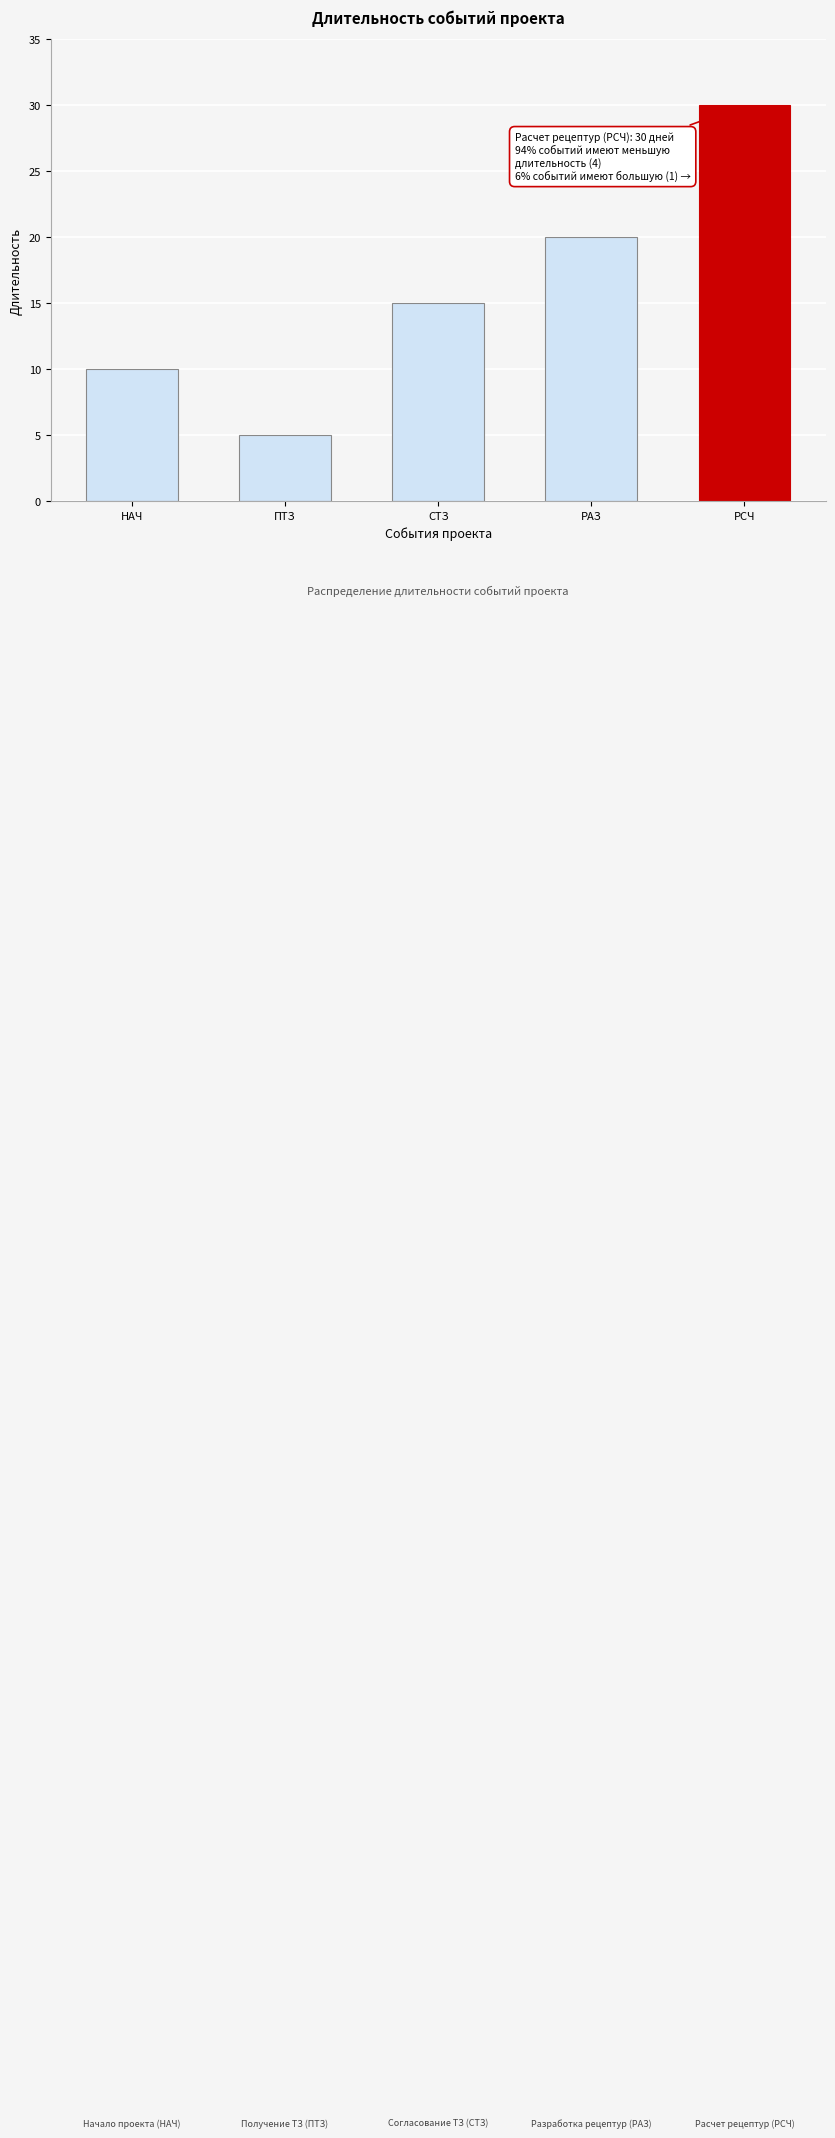

The value at РАЗ is 20. True or false?

True